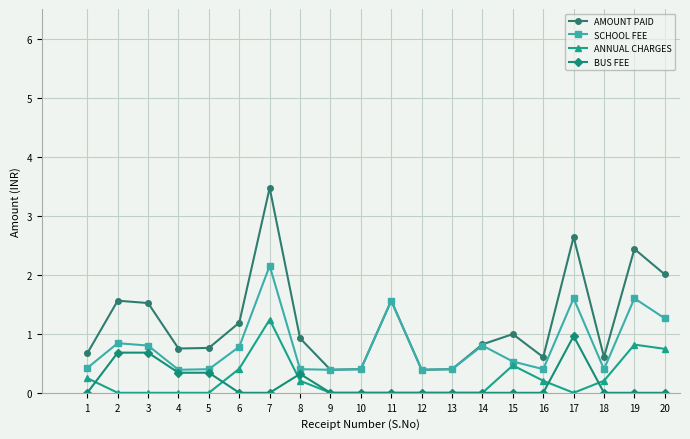

What is the total value across all series at 9?

0.8